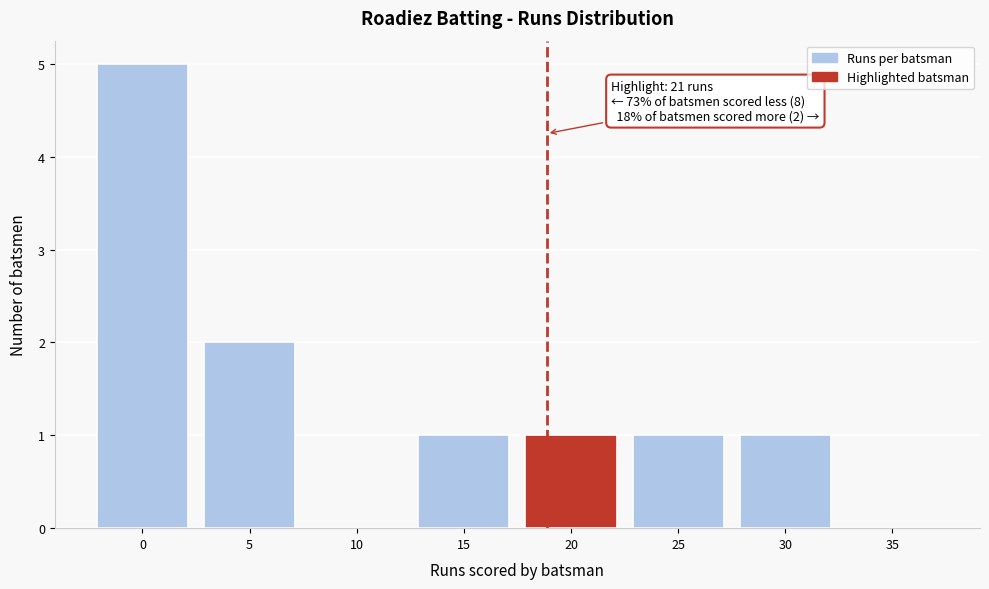

Reading left to right, extract all data points from this chart.

0=5	5=2	10=0	15=1	20=1	25=1	30=1	35=0